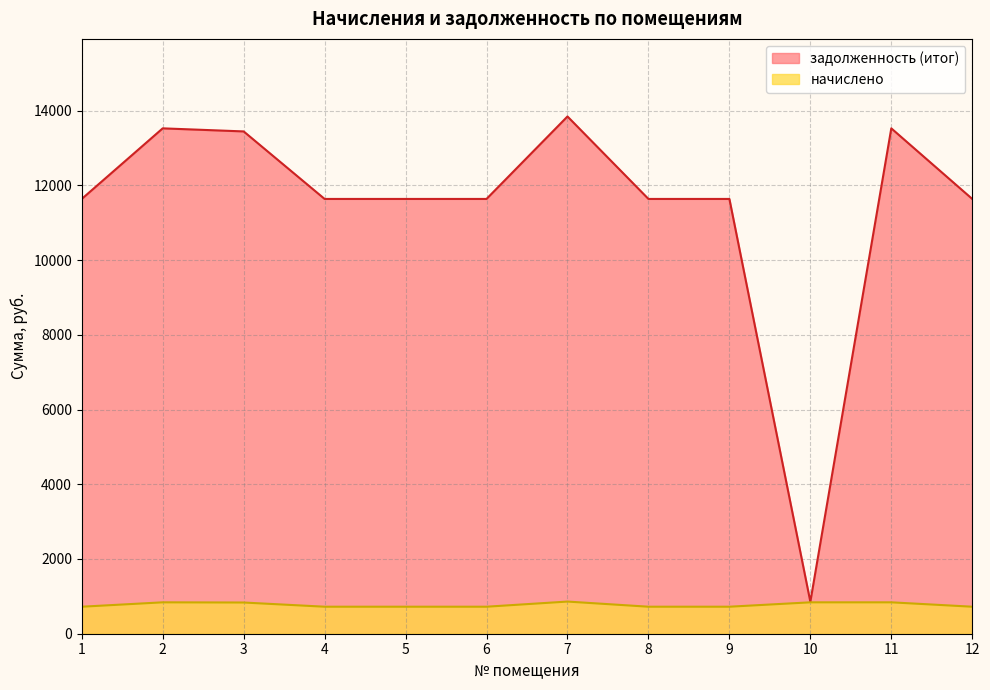

True or false: начислено and задолженность (итог) cross at least once.

False